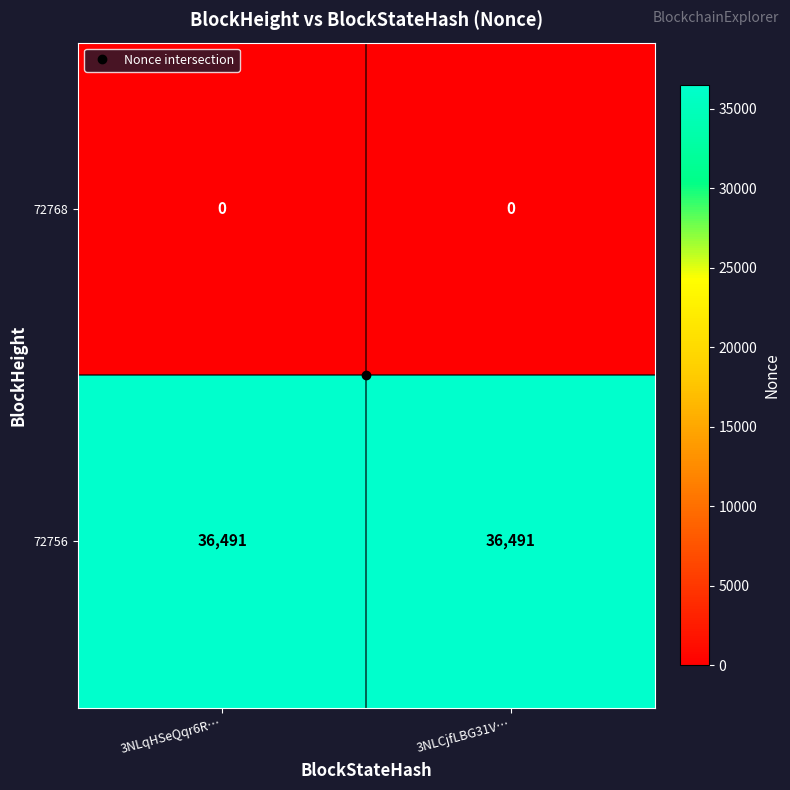

True or false: 72756 has a value of 36491 at 3NLqHSeQqr6R….

True